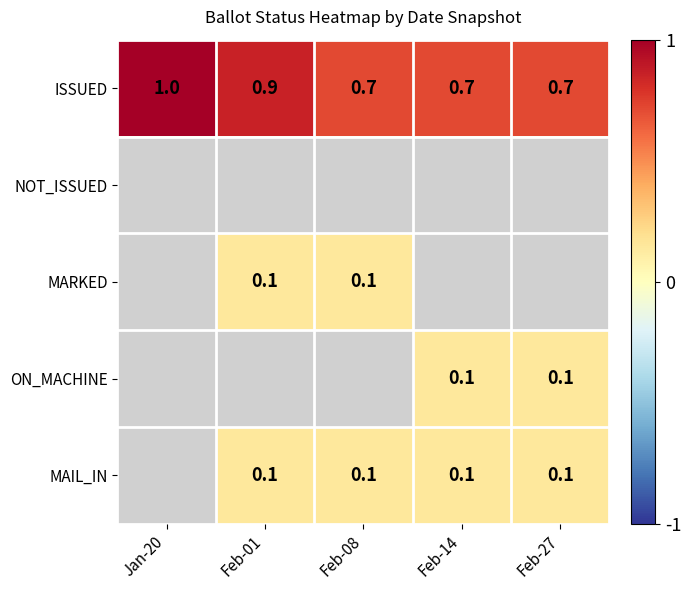

What is the sum of the ISSUED values at Feb-27 and Feb-14?

1.4